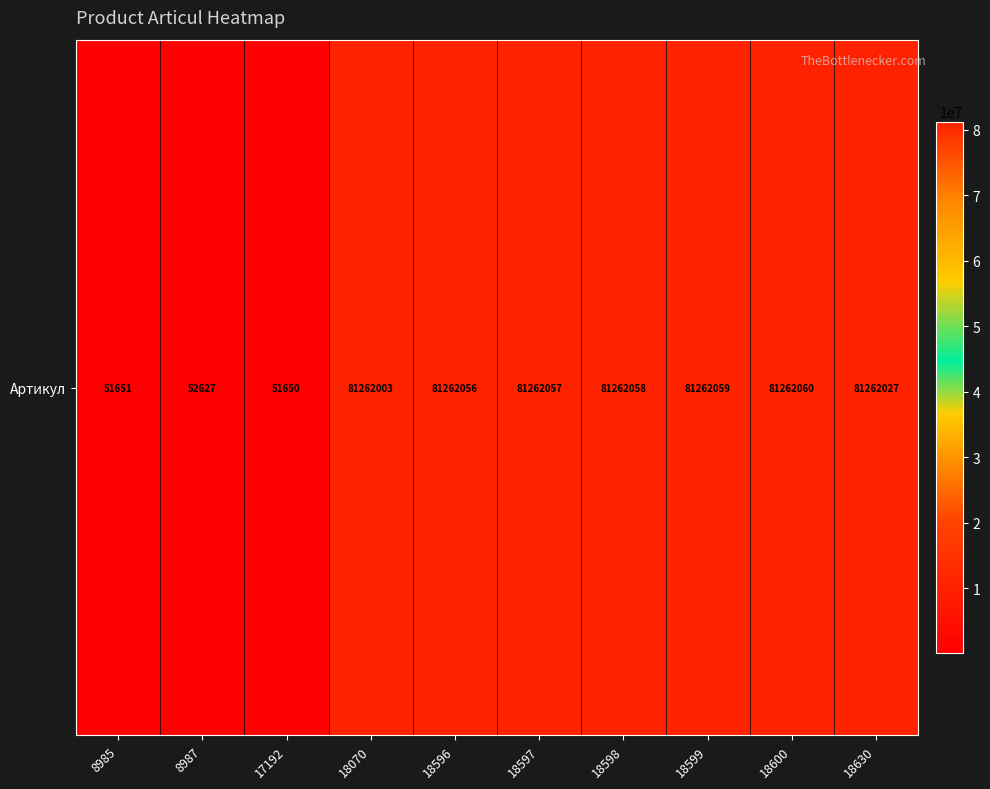

Rank the categories by value from highest to lowest.

18600, 18599, 18598, 18597, 18596, 18630, 18070, 8987, 8985, 17192